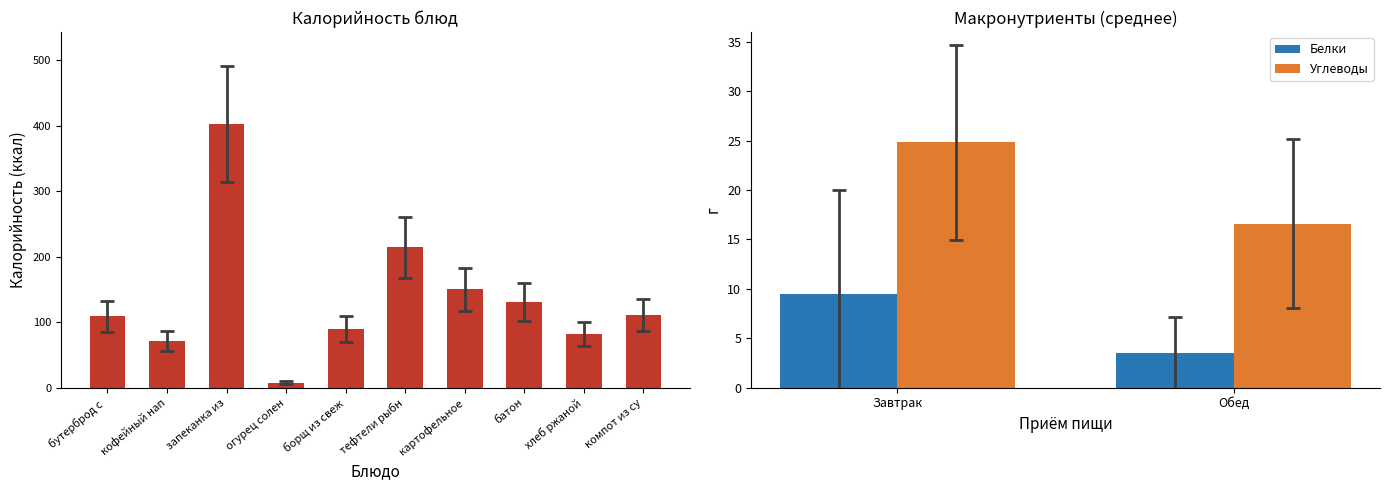

What is the sum of all Углеводы values?

41.4